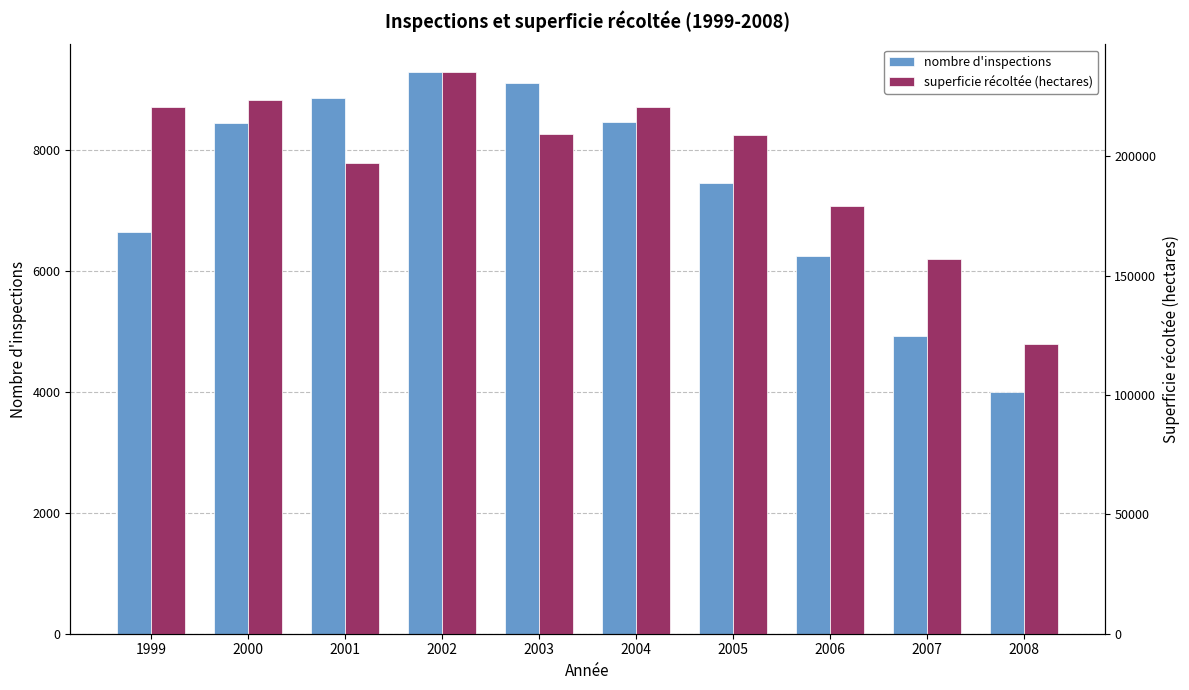

What is the minimum value shown in the chart?

4003